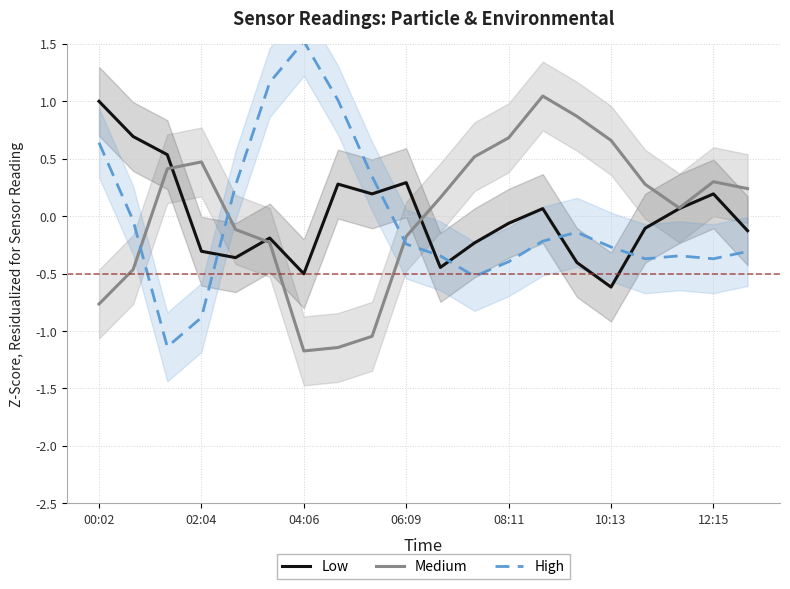

The value of High at 7 is 1.7. True or false?

False